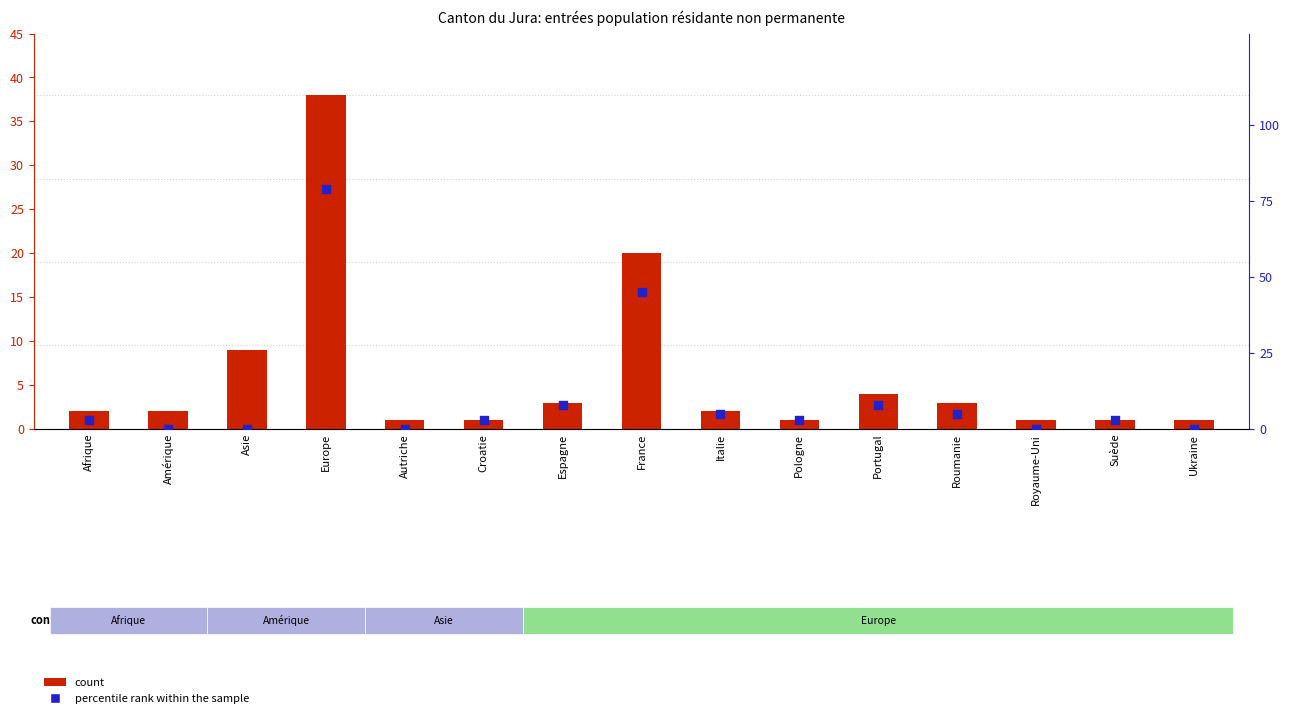

Which series has the widest spread of Y values?

percentile rank within the sample